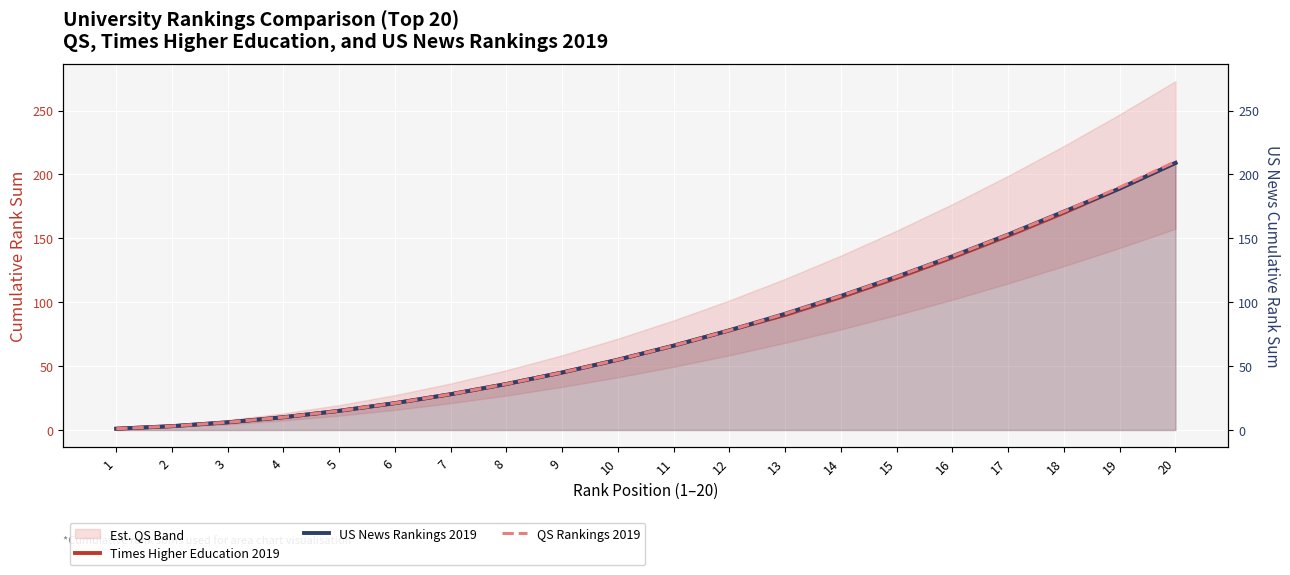

Where does the QS Rankings 2019 series first go above 66?

12